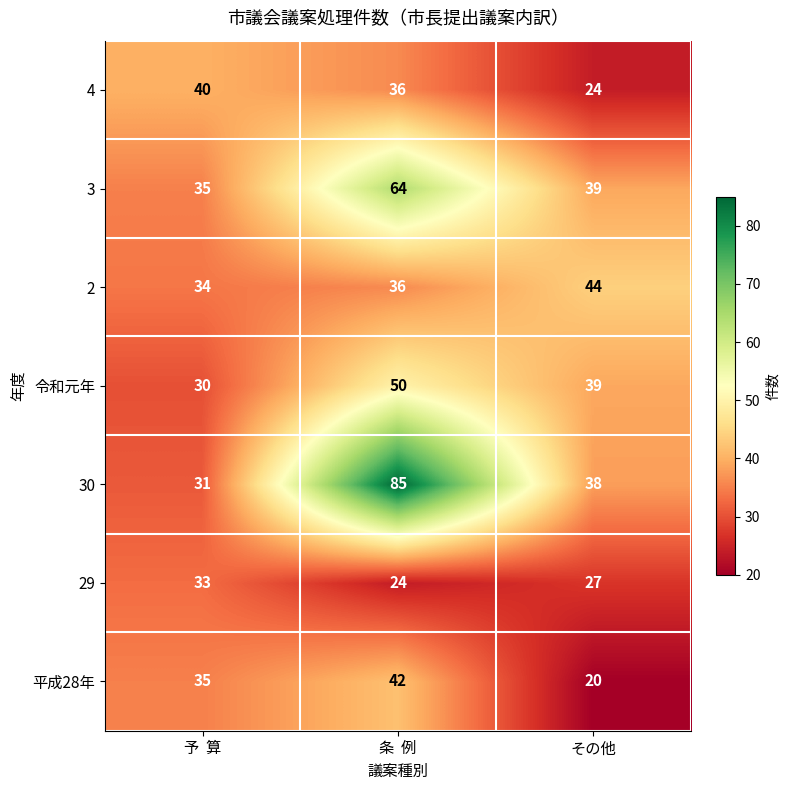

What is the greatest value displayed?

85